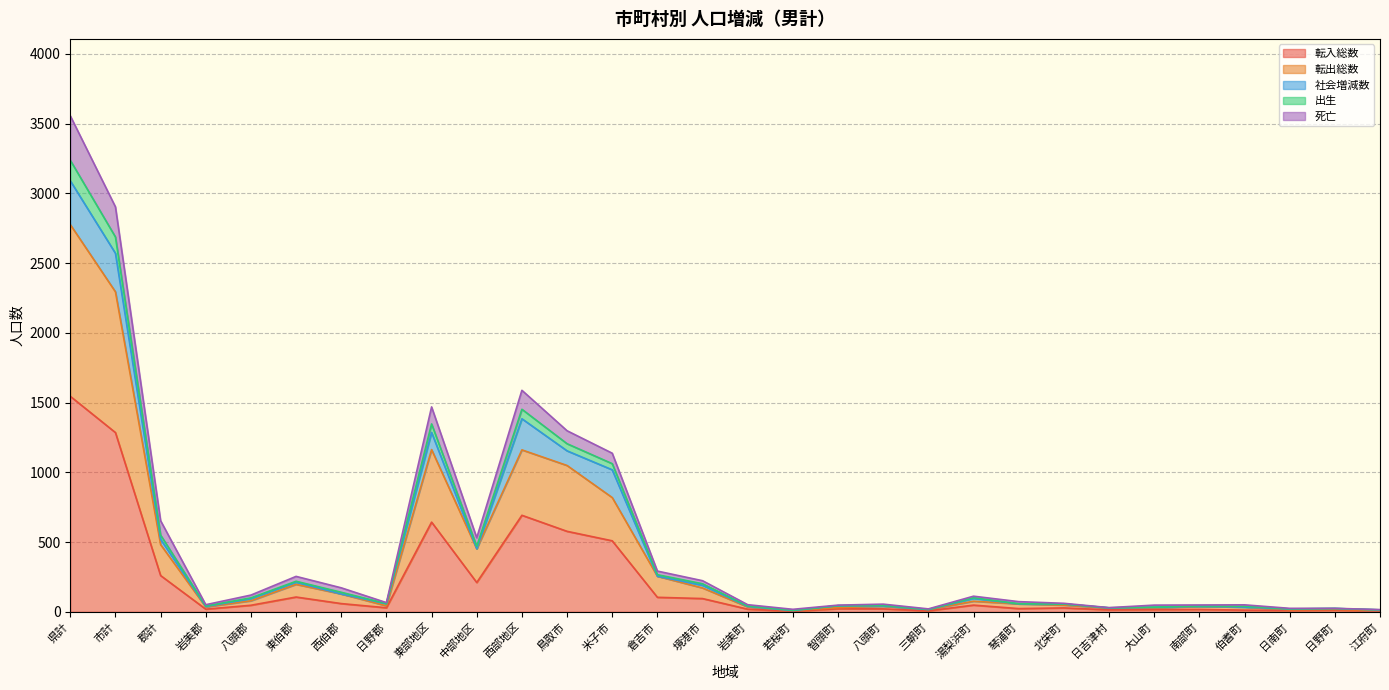

True or false: 死亡 and 転出総数 cross at least once.

False